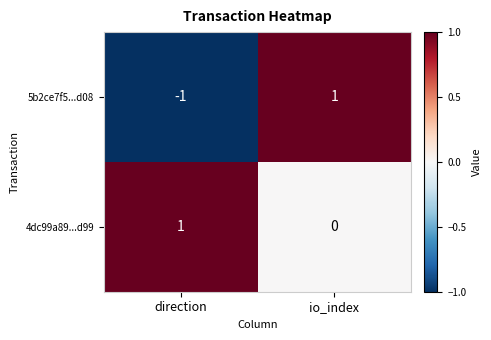

Which series has the largest range (max minus min)?

5b2ce7f5...d08